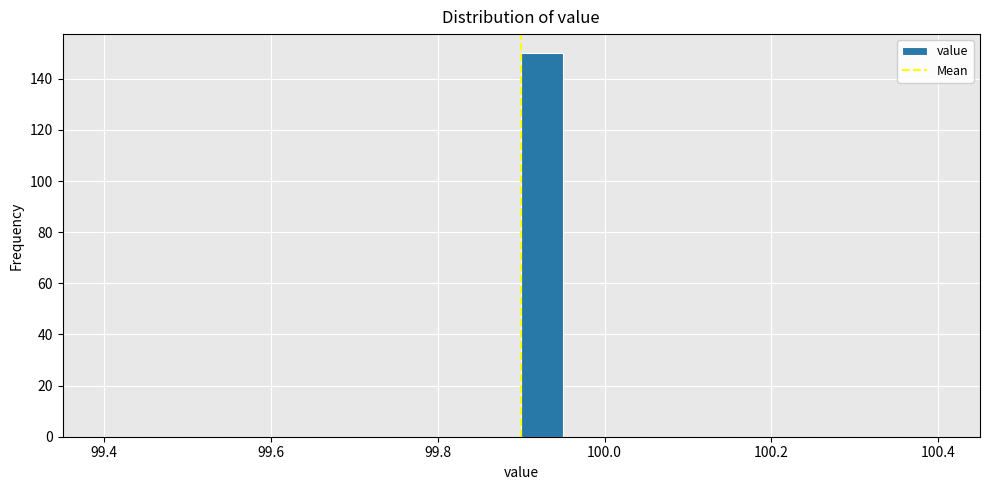

Read against the x-axis, roughly where is the centre of the tallest bar?

99.92